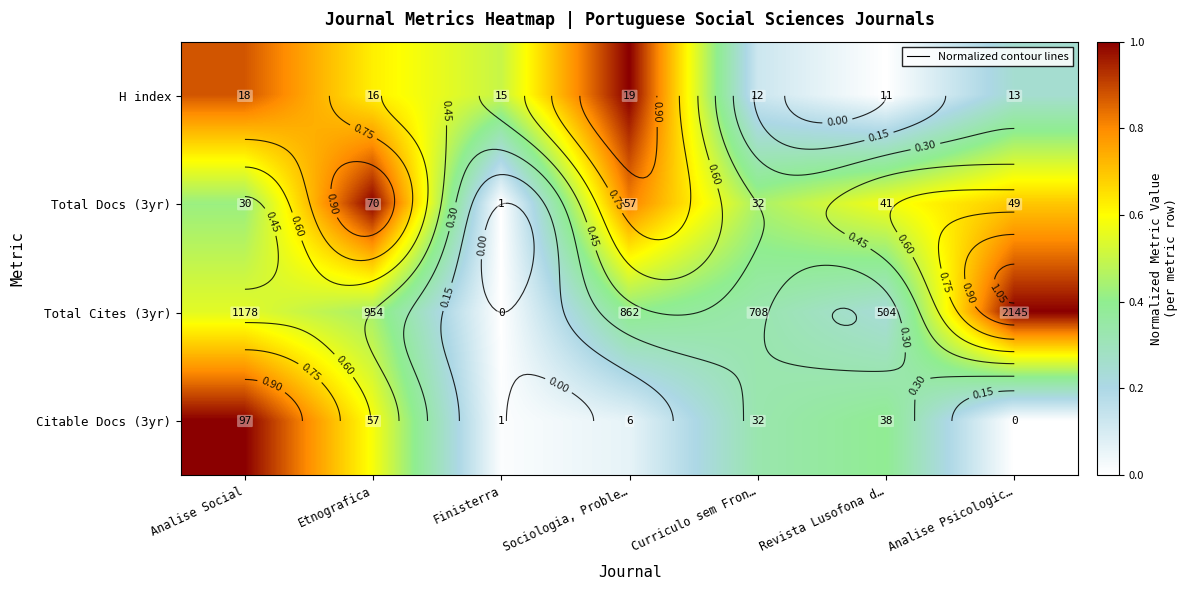

Where is Citable Docs (3yr) nearest to the value 0?

Analise Psicologic…